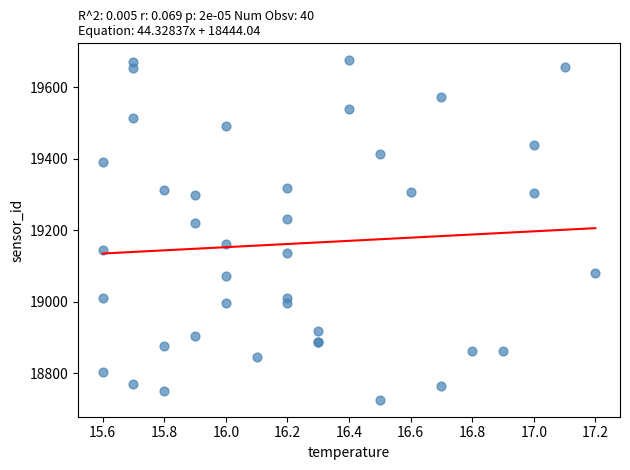

What Y value in the scatter plot is closest to 19201?

19220.2